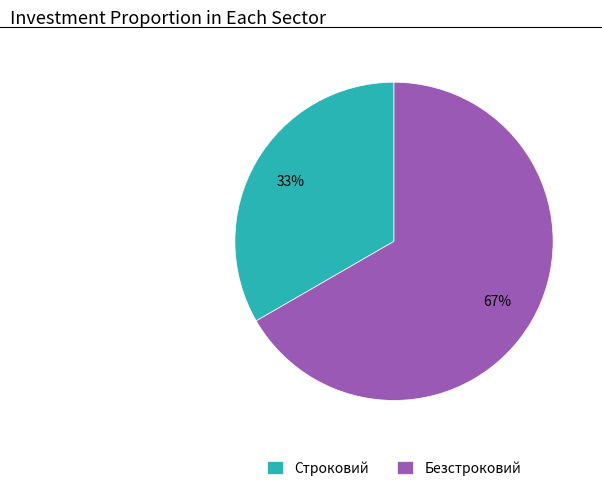

To the nearest percent, what percentage of the pie is Строковий?

33%